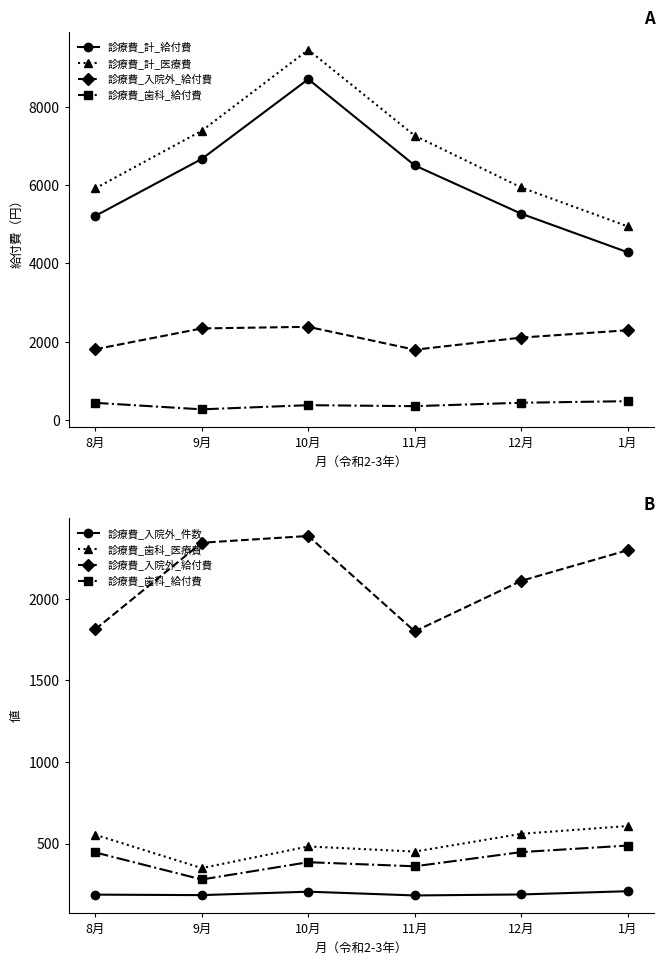

Rank the series by their maximum value, from highest to lowest.

診療費_計_医療費, 診療費_計_給付費, 診療費_入院外_給付費, 診療費_歯科_医療費, 診療費_歯科_給付費, 診療費_入院外_件数